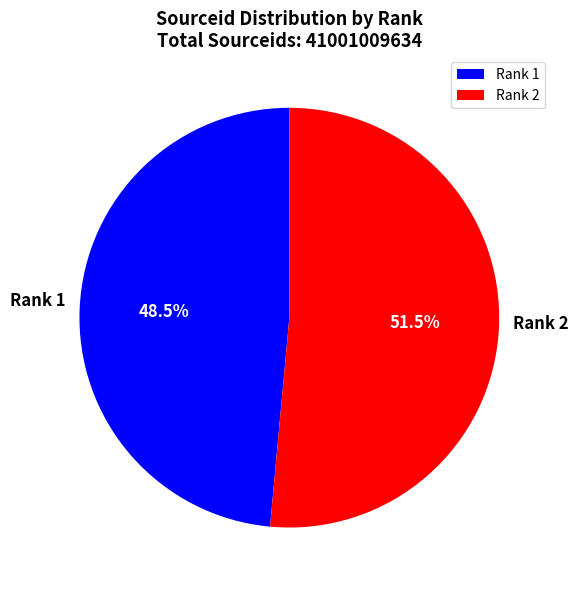

Does any single category account for the majority?

Yes